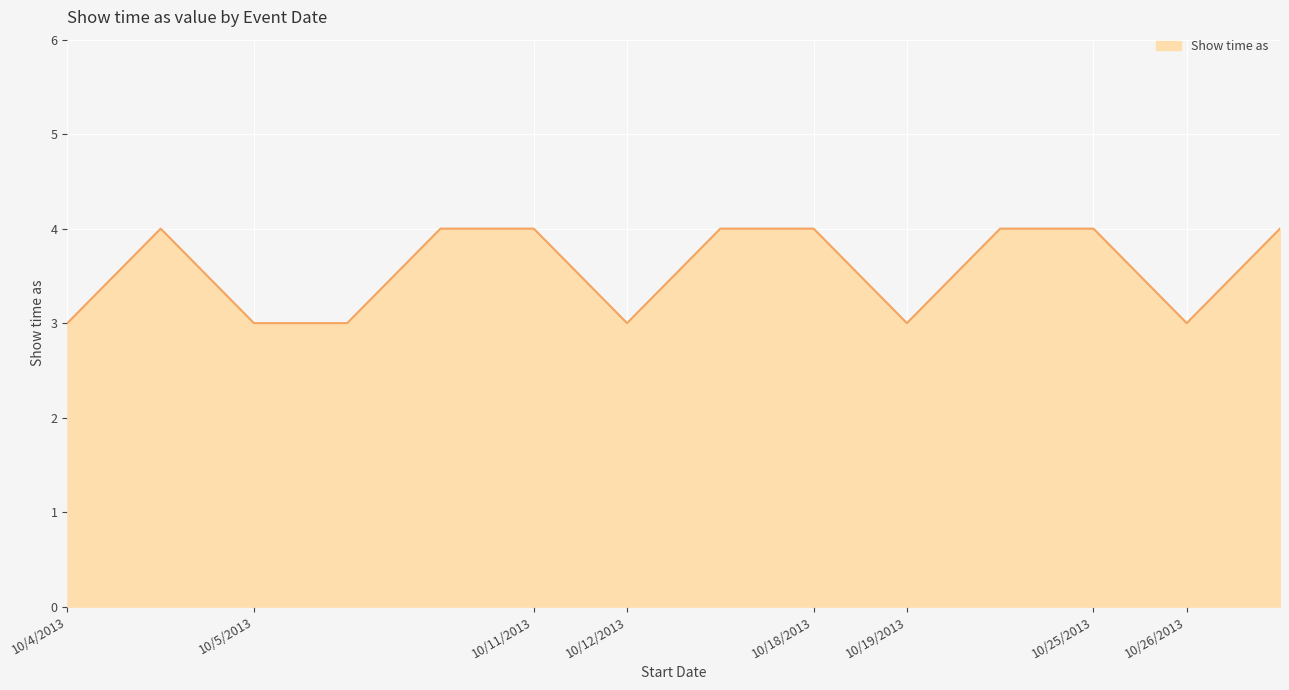

What is the maximum value shown in the chart?

4